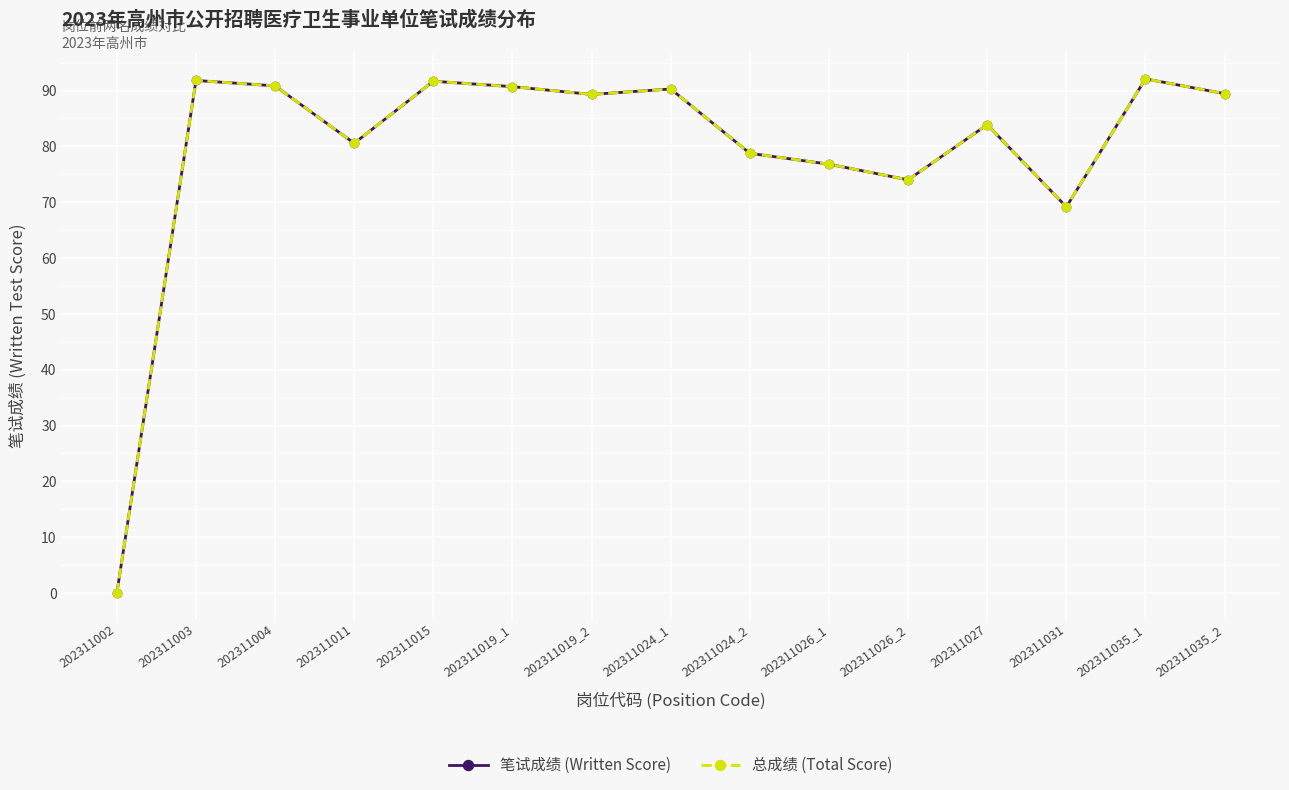

Is this an area chart (filled region under the line)?

No